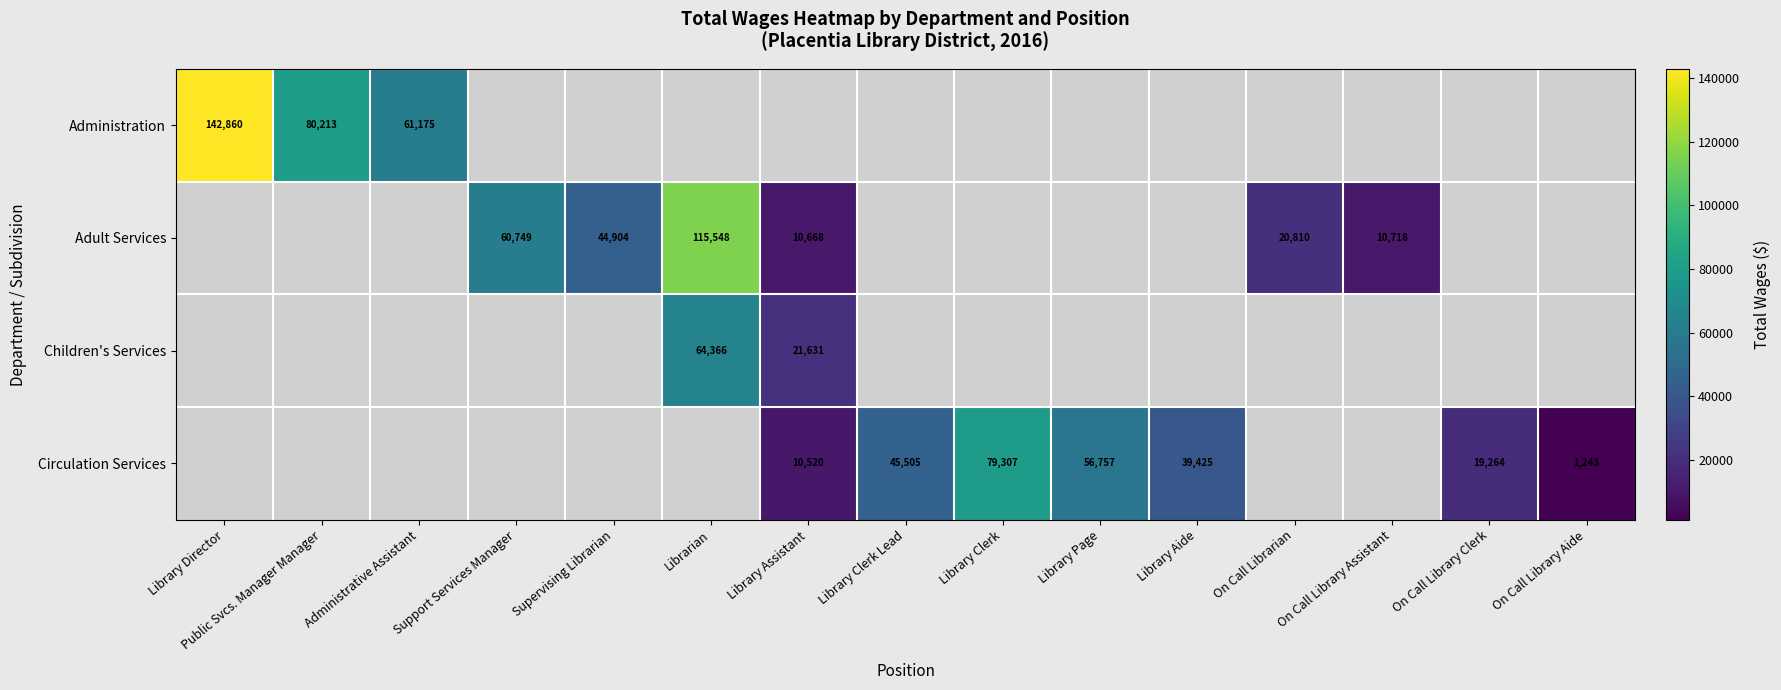

How many categories are shown in the chart?

15